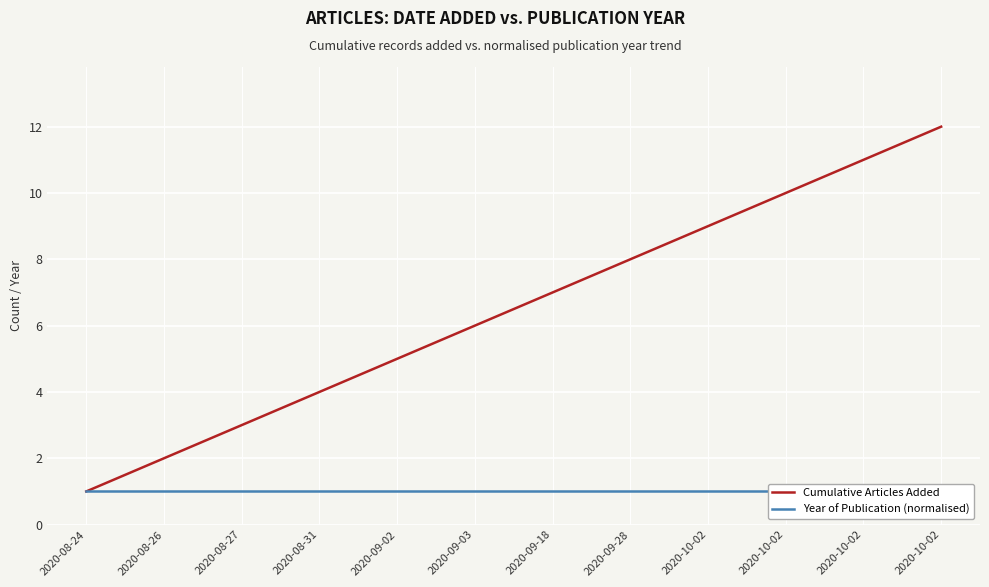

True or false: Cumulative Articles Added and Year of Publication (normalised) cross at least once.

False